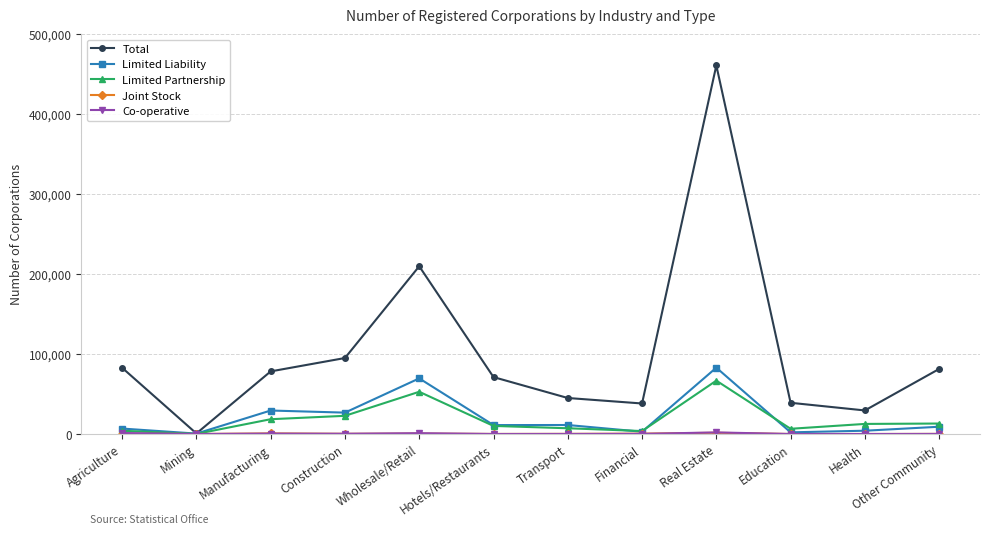

How many lines are shown in the chart?

5